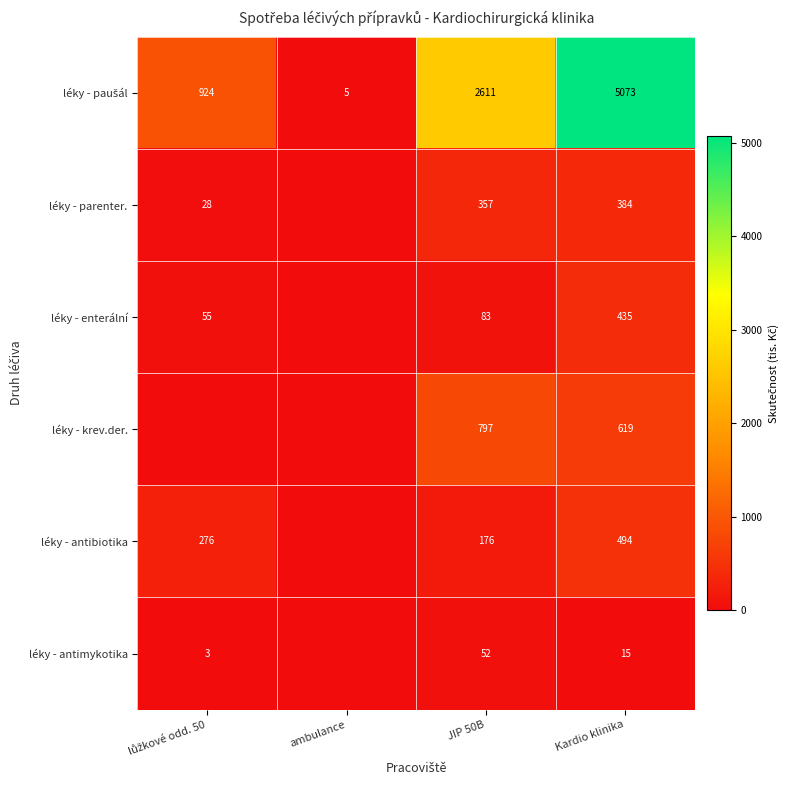

The value of léky - parenter. at JIP 50B is 114. True or false?

False